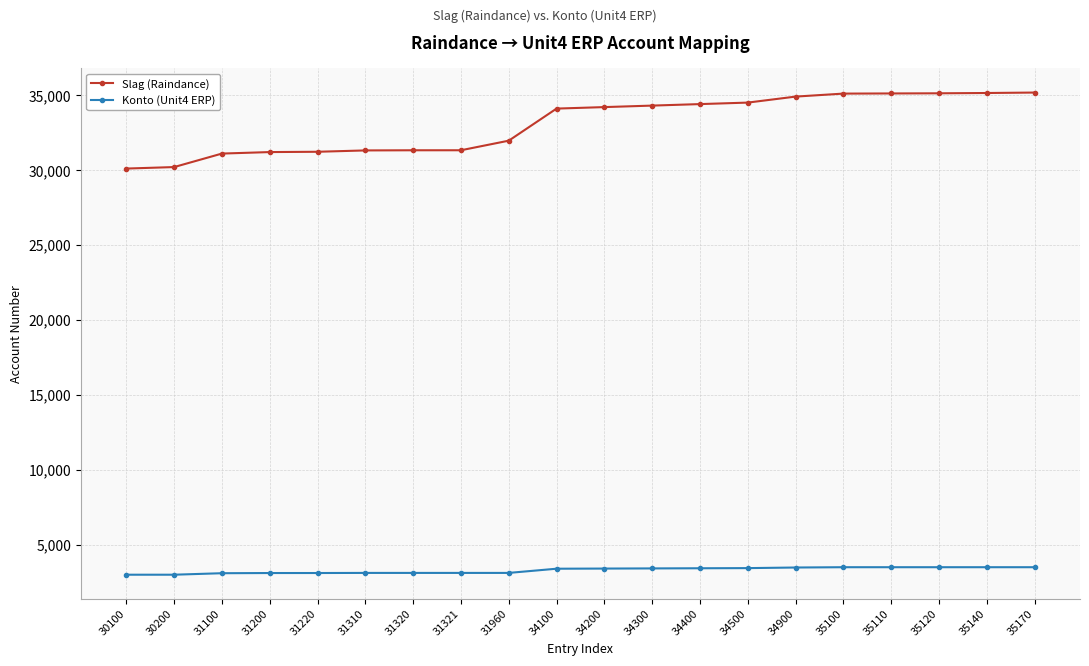

True or false: Slag (Raindance) and Konto (Unit4 ERP) intersect in this chart.

False